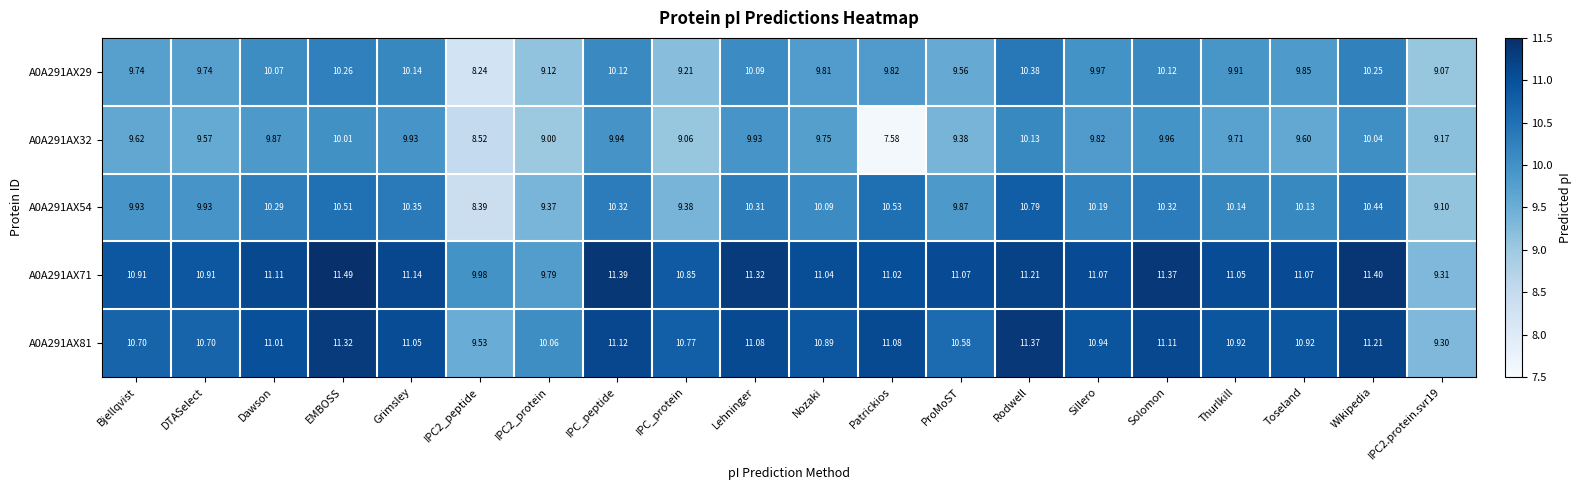

Which category has the lowest value across all series?

Patrickios